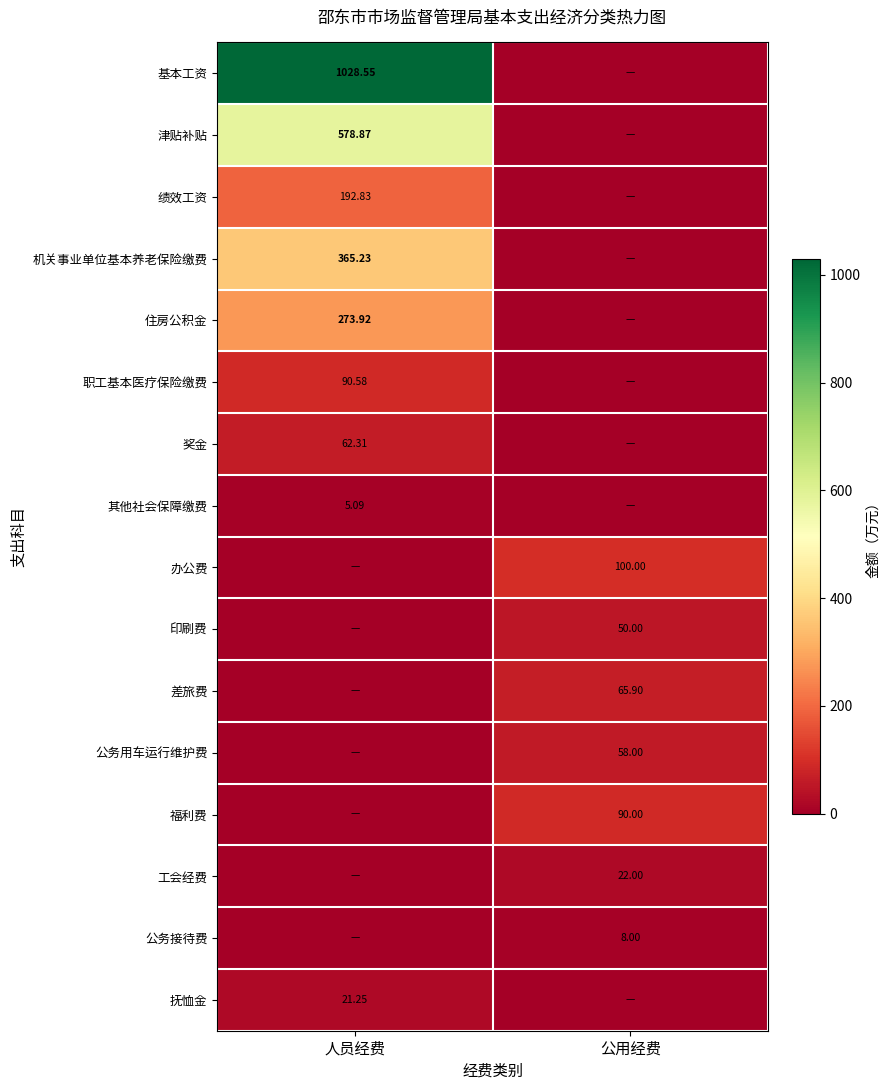

At which category does the chart reach its peak across all series?

人员经费